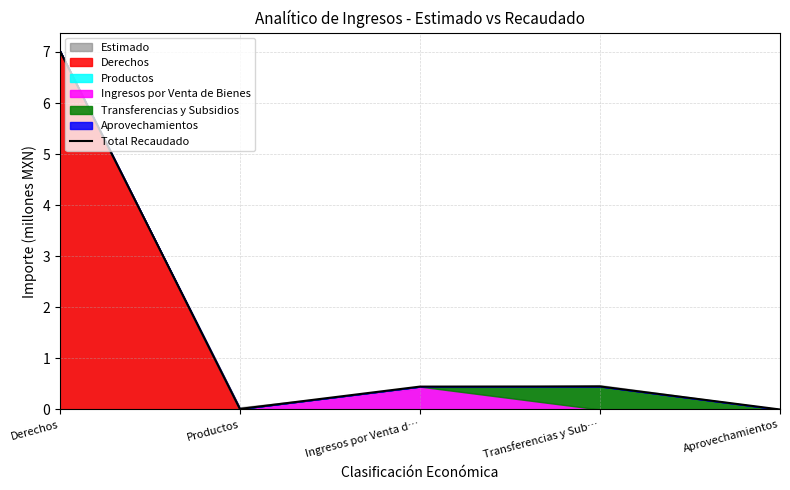

Reading right to left, transcribe all the data shown in this chart.

Aprovechamientos=0.0	Transferencias y Sub…=0.5	Ingresos por Venta d…=0.4	Productos=0.0	Derechos=7.0